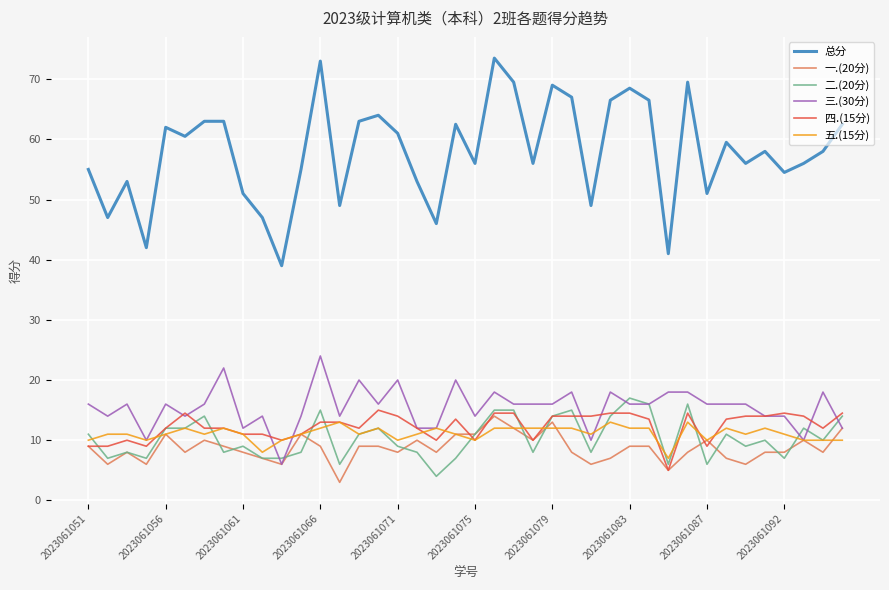

What is the smallest value displayed?

3.0